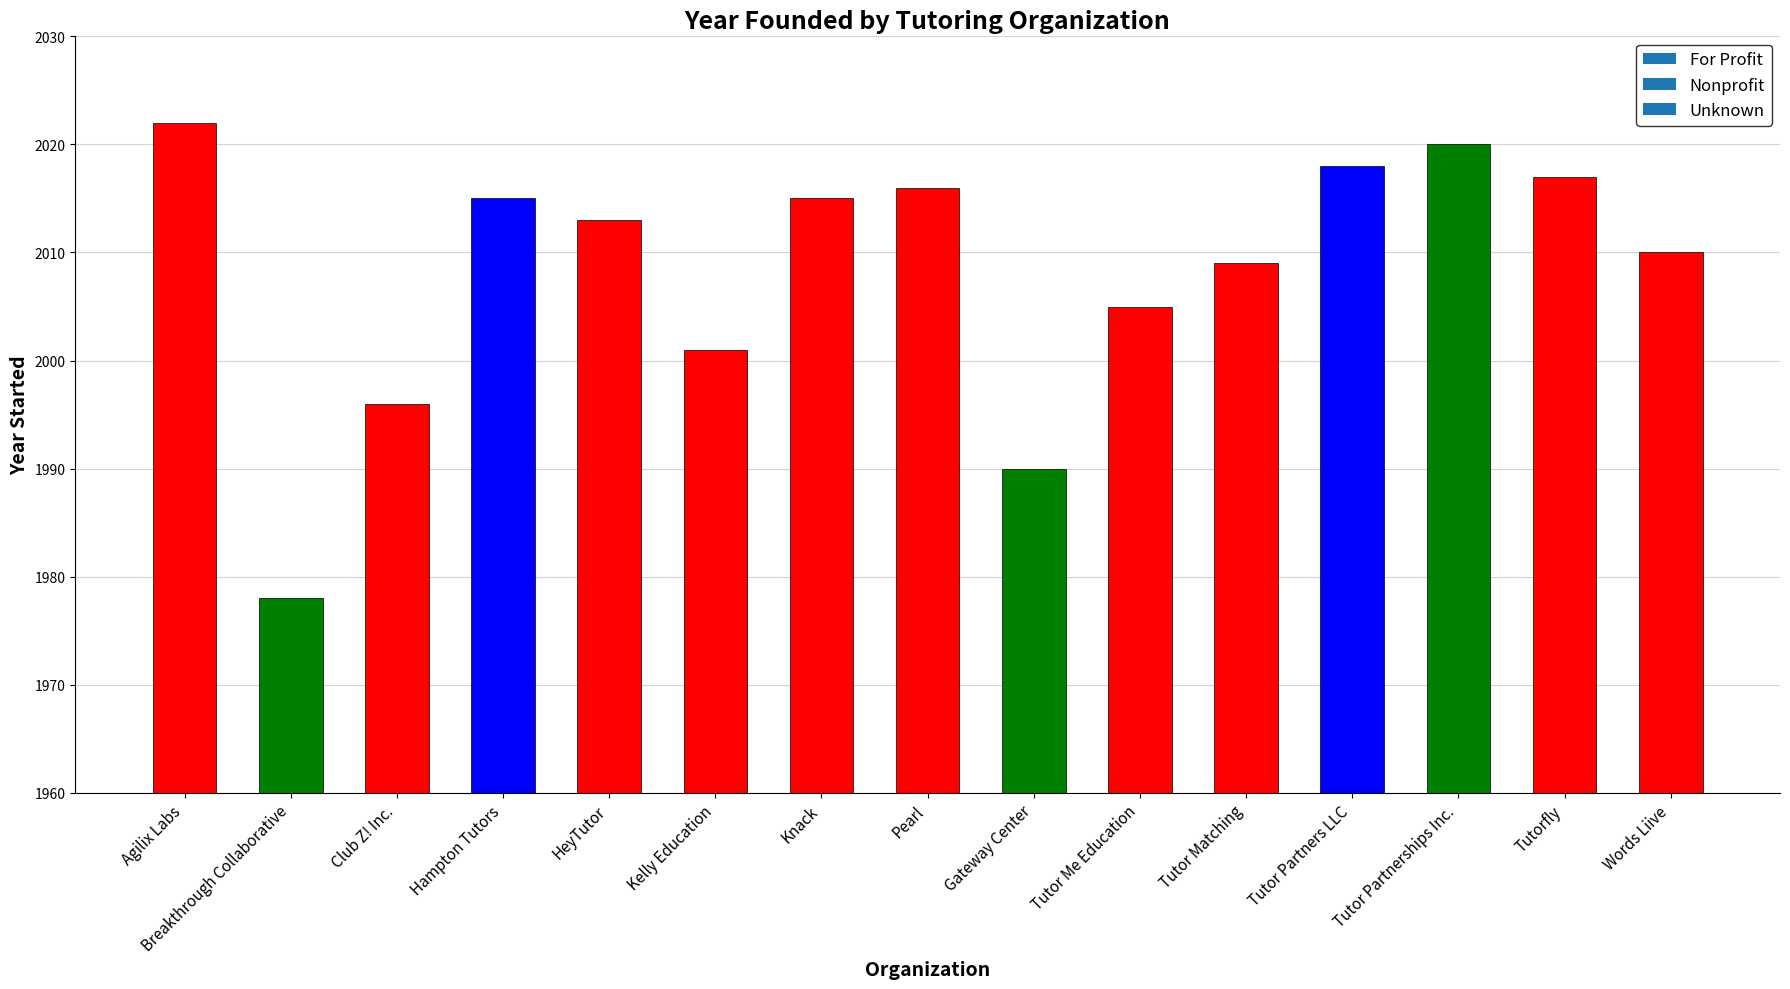

Are the bars horizontal?

No